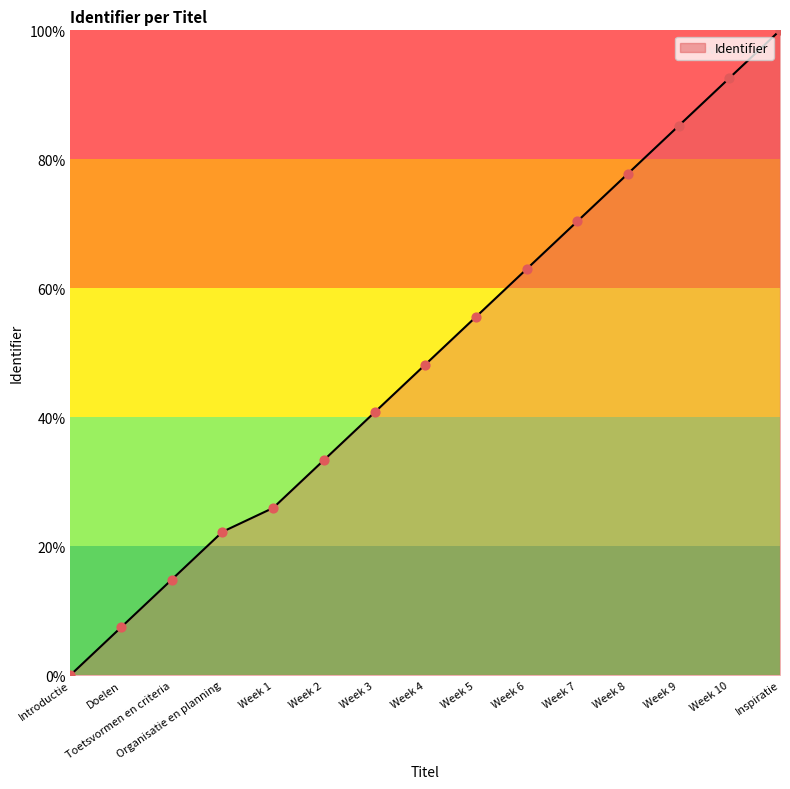

Between Week 2 and Toetsvormen en criteria, which is larger?

Week 2